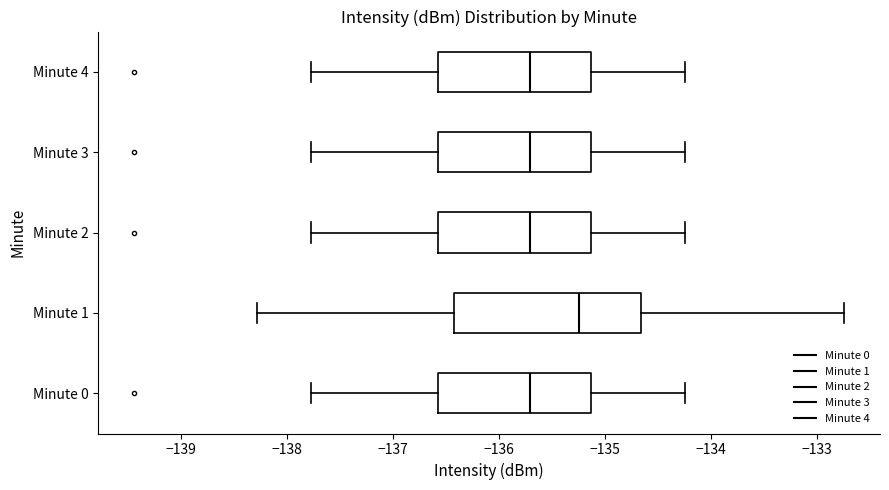

Which box is the widest, from its left edge to its right edge?

Minute 1